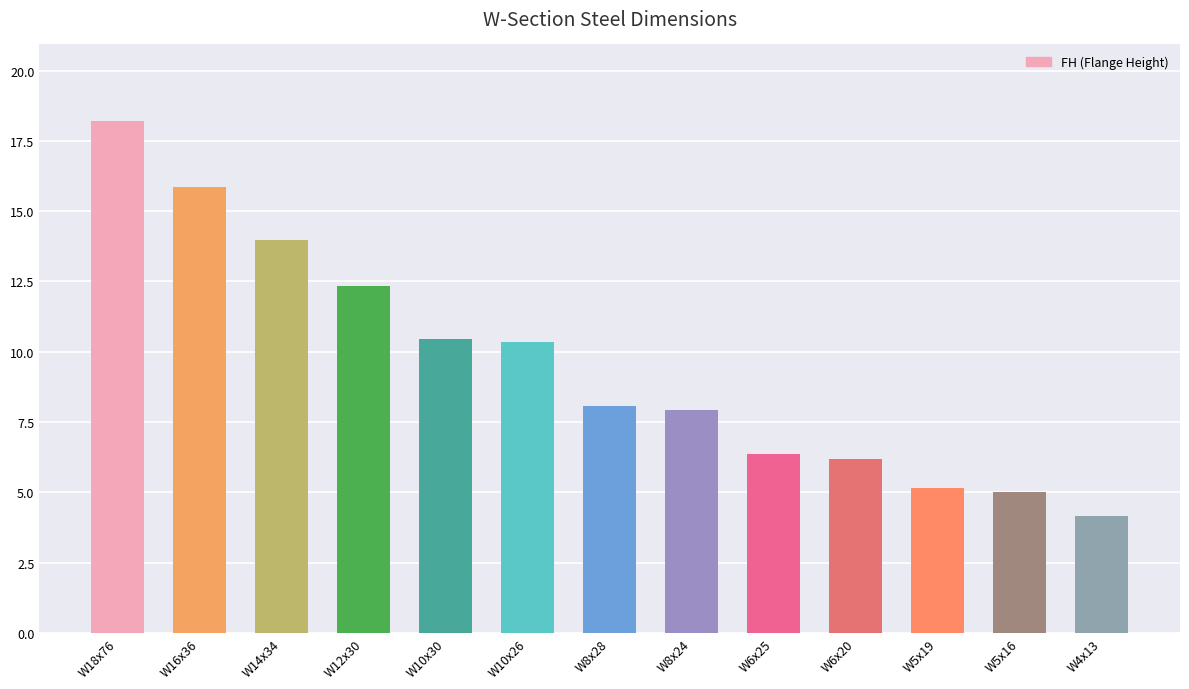

What is the ratio of the value at W8x24 to the value at W5x16?

1.6